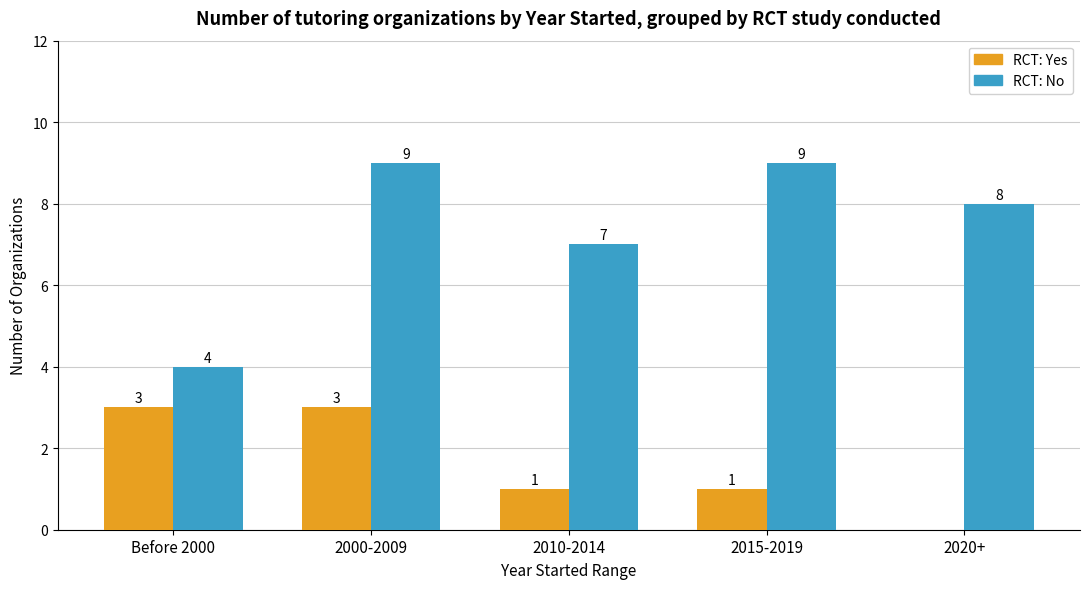

What is the difference between the RCT: Yes values at 2015-2019 and 2000-2009?

2